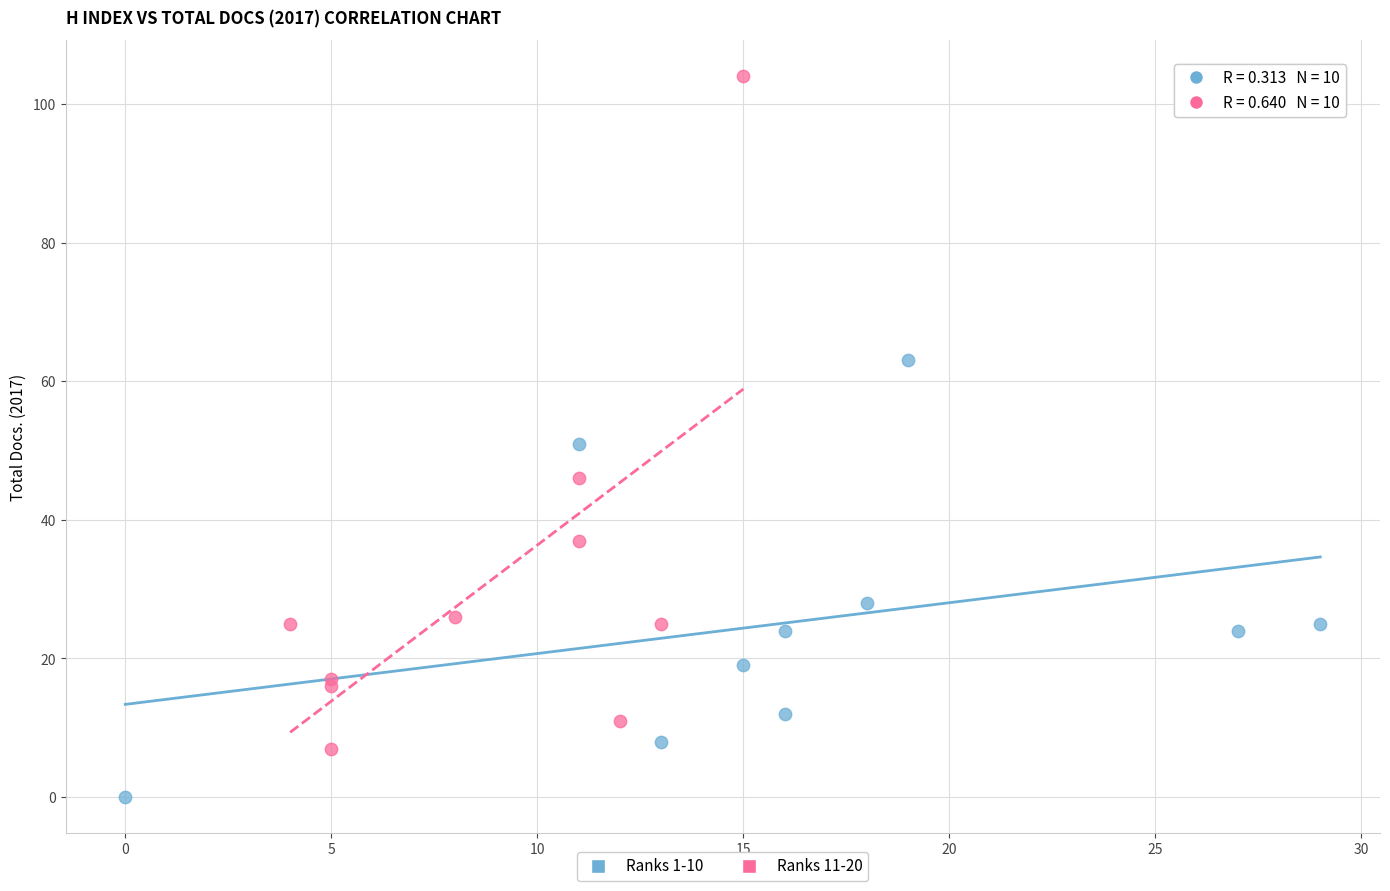

Which series contains the highest Y value?

Ranks 11-20